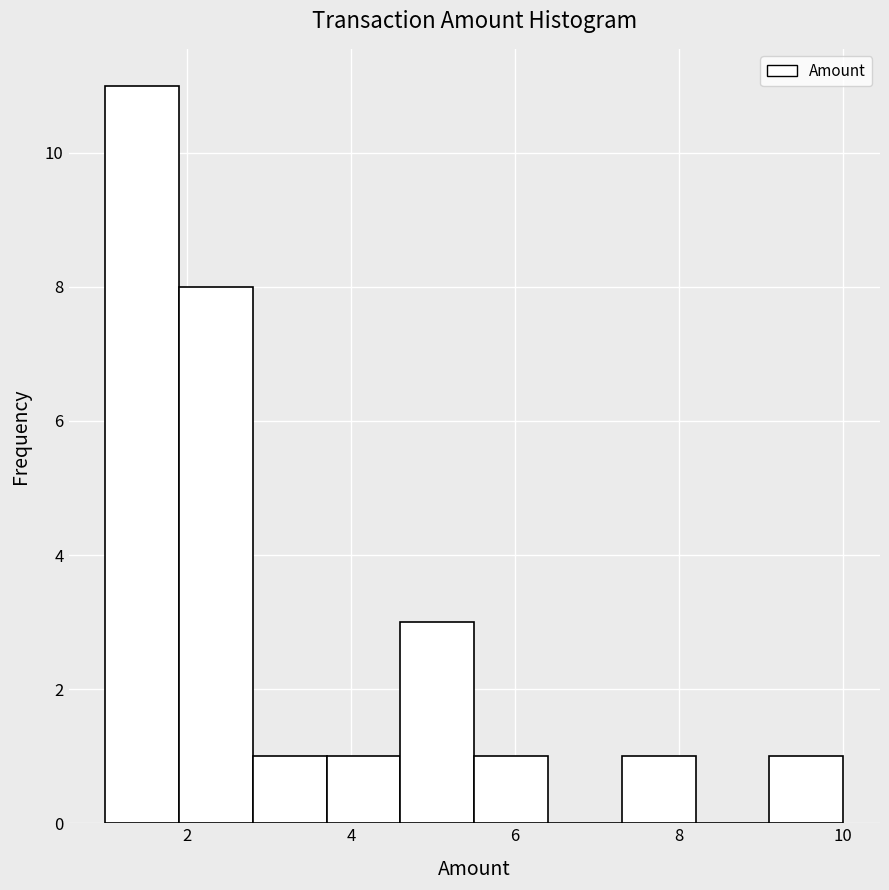

Reading left to right, transcribe this chart: for each bar, give the range it covers on the x-axis and its height. Neither the bar edges nor the heights are printed on the chart, so give them approximately, as read against the axes.

1.0 to 1.9: 11
1.9 to 2.8: 8
2.8 to 3.7: 1
3.7 to 4.6: 1
4.6 to 5.5: 3
5.5 to 6.4: 1
6.4 to 7.3: 0
7.3 to 8.2: 1
8.2 to 9.1: 0
9.1 to 10.0: 1